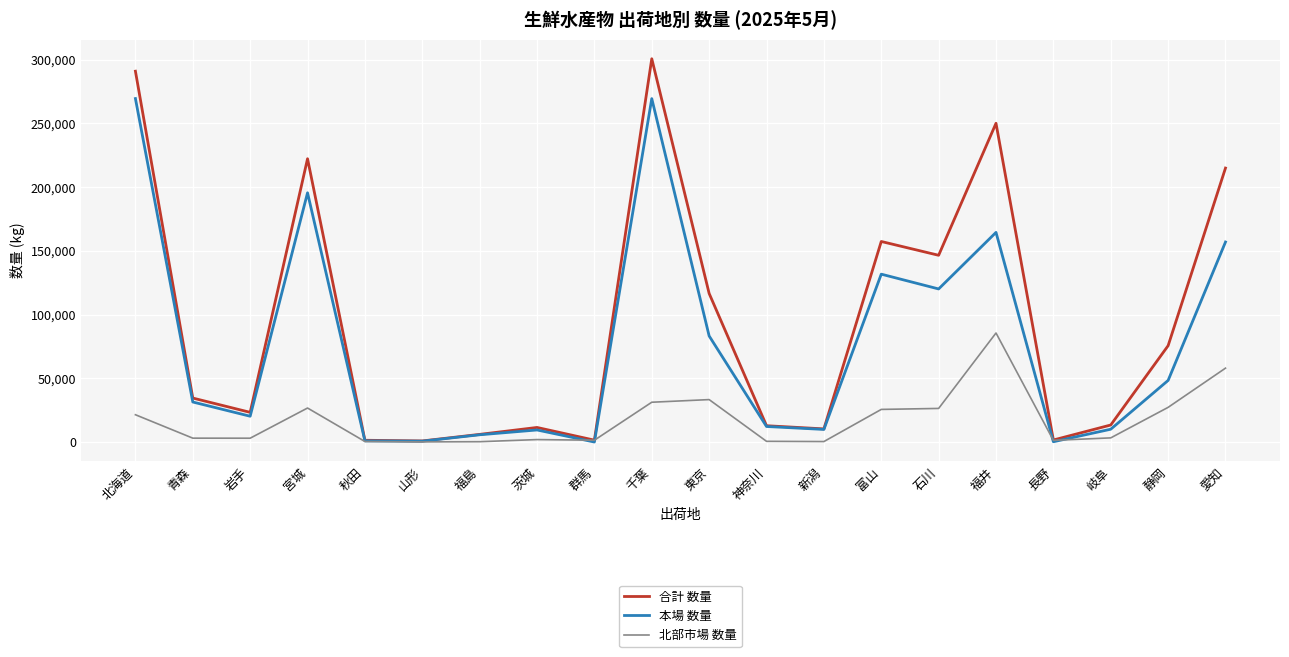

What is the total value across all series at 愛知?

430054